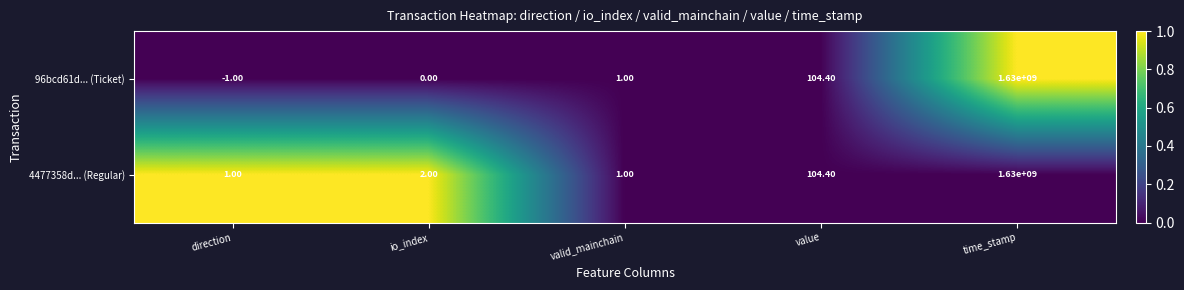

What is the difference between the highest and lowest values at direction?

2.0